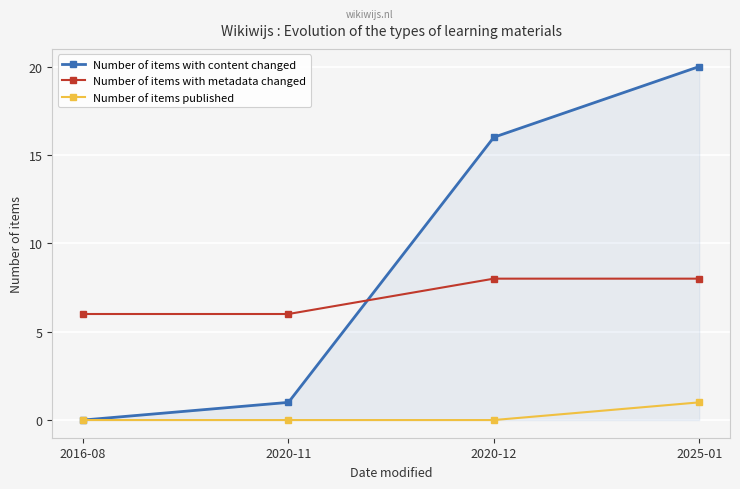

At which label does Number of items published reach its peak?

2025-01